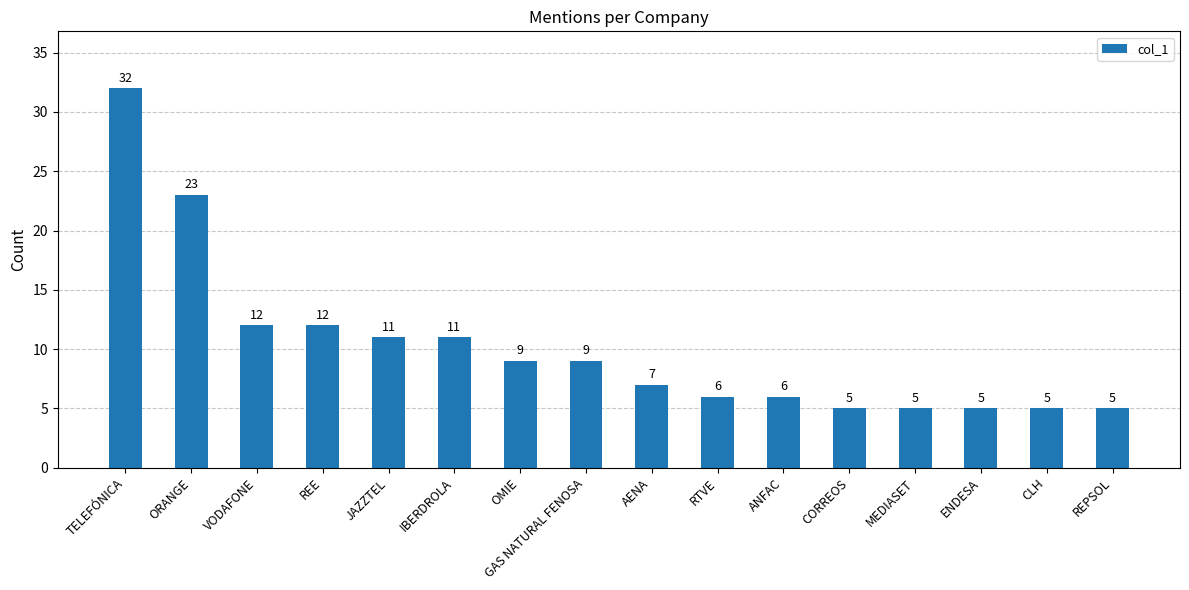

True or false: the data shows 5 at ENDESA.

True